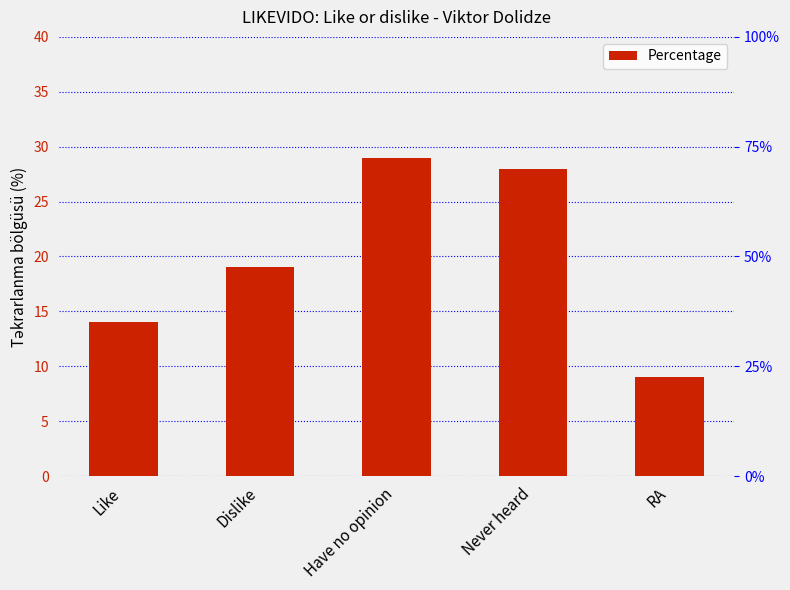

What is the label of the 1st bar from the left?

Like